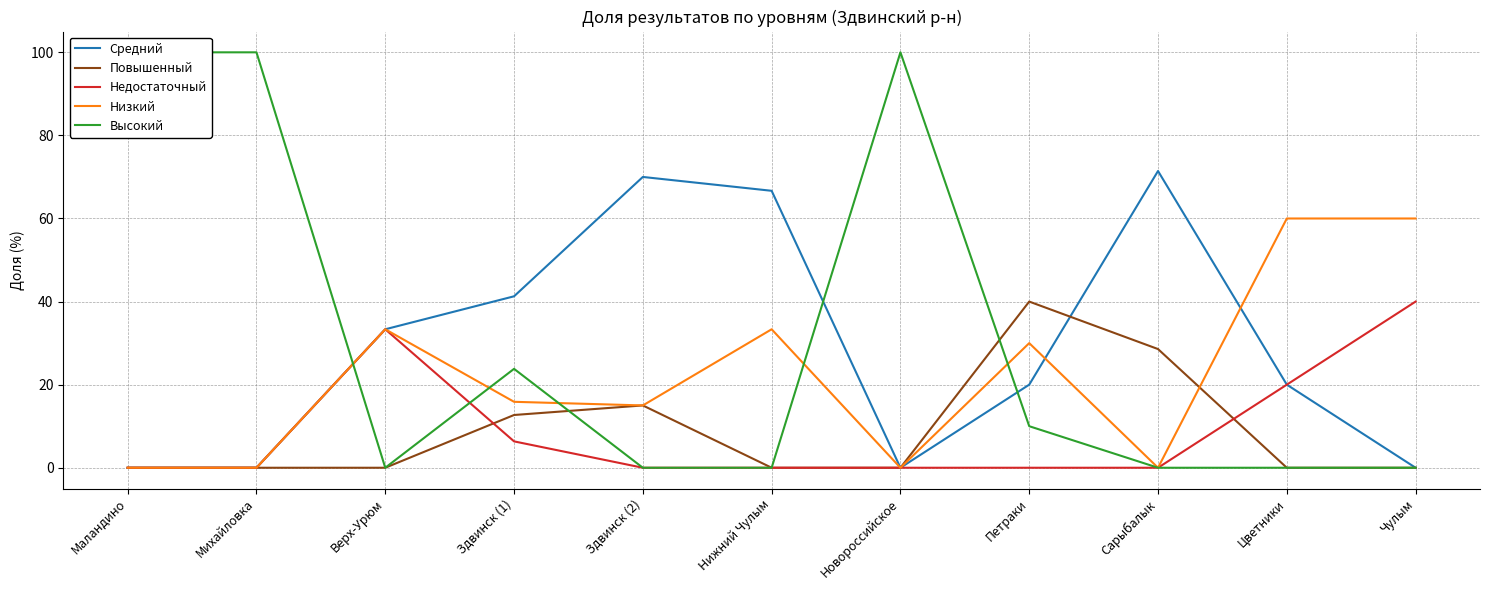

Where do Низкий and Повышенный first cross each other?

Сарыбалык and Цветники